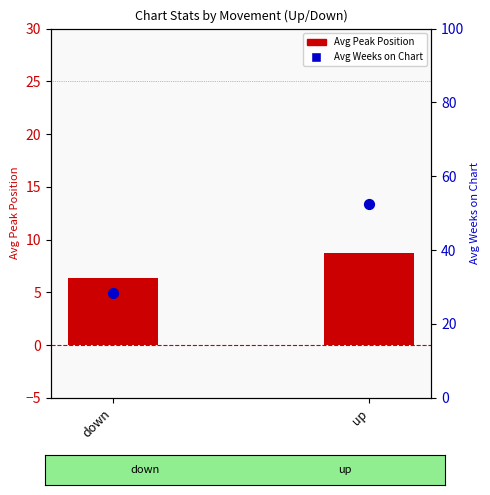

Which series contains the lowest Y value?

Avg Peak Position